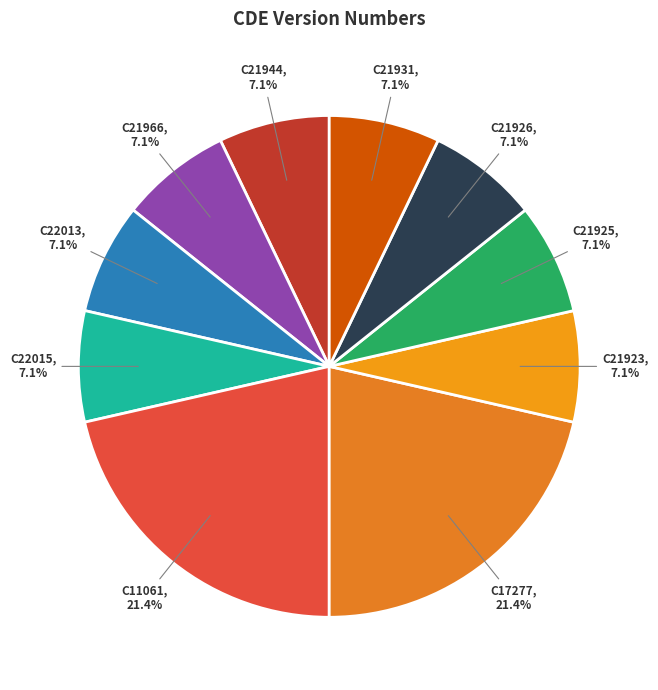

Is C21931 the majority of the pie?

No